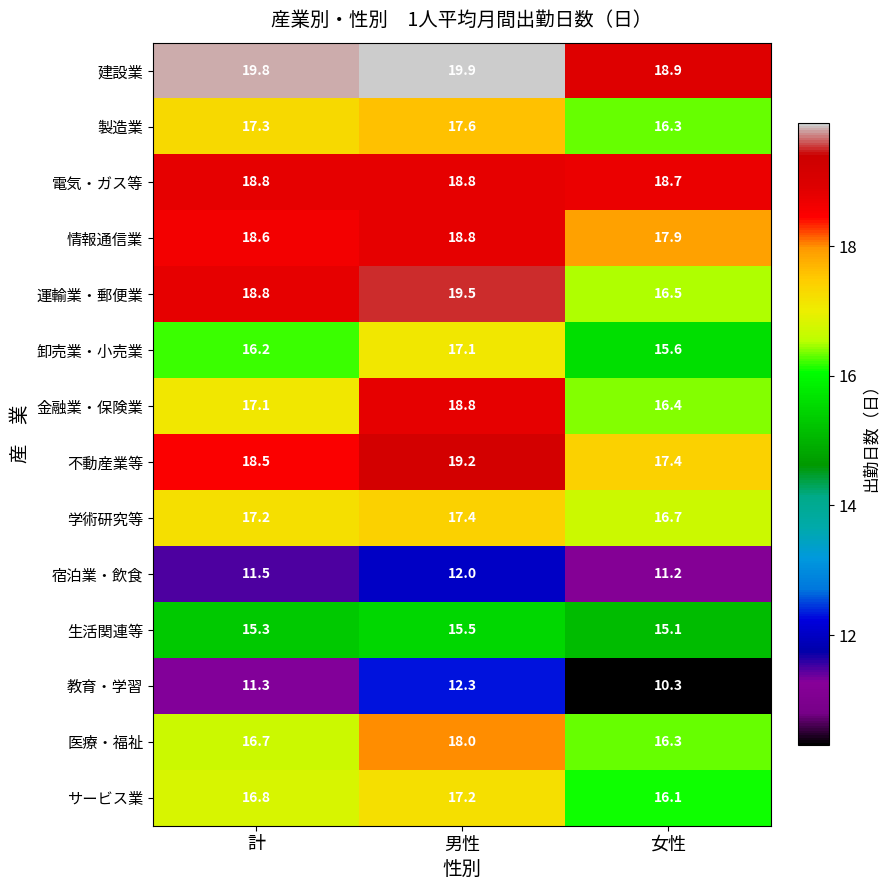

What is the sum of all 金融業・保険業 values?

52.3